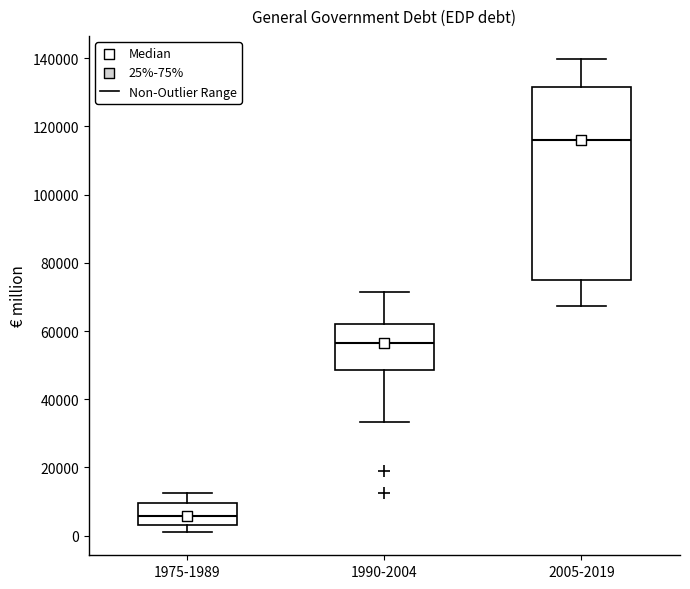

Which box is the tallest, from its lower edge to its upper edge?

2005-2019